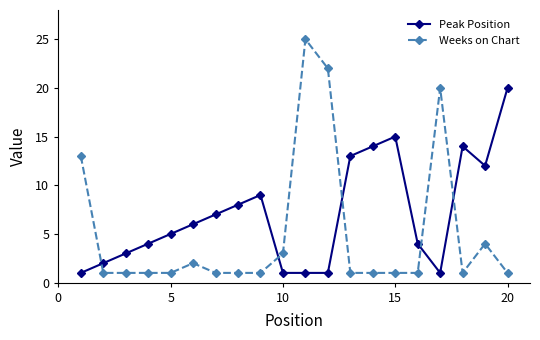

How many intersections are there between Weeks on Chart and Peak Position?

5